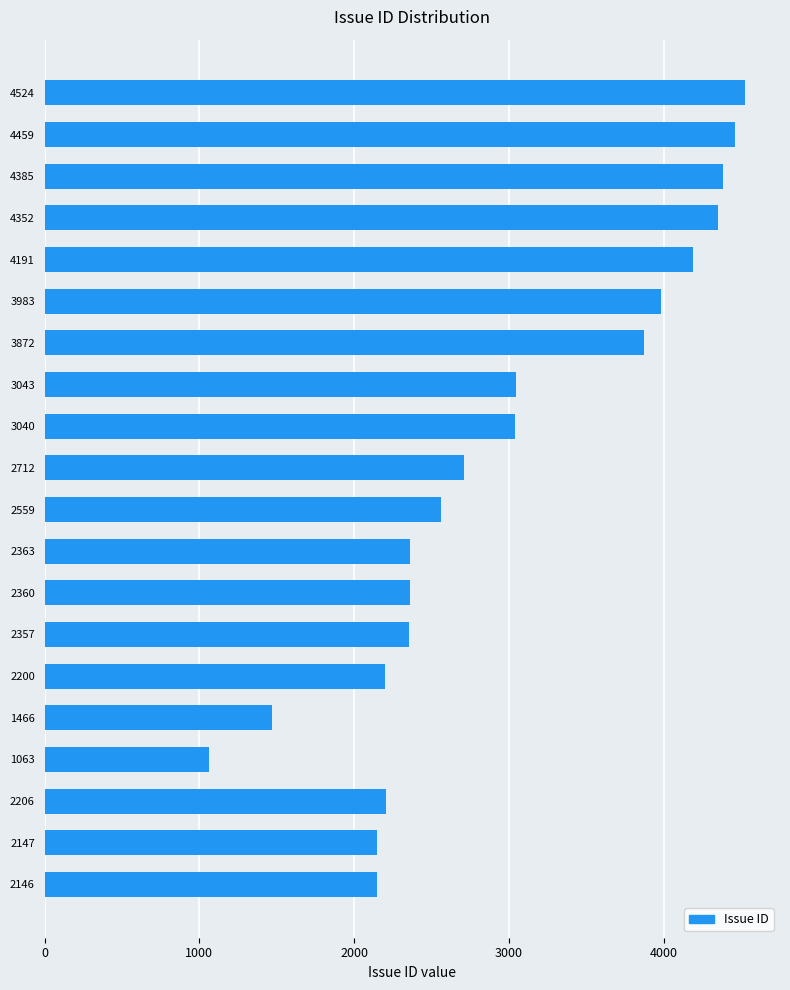

How many series are shown in this chart?

1